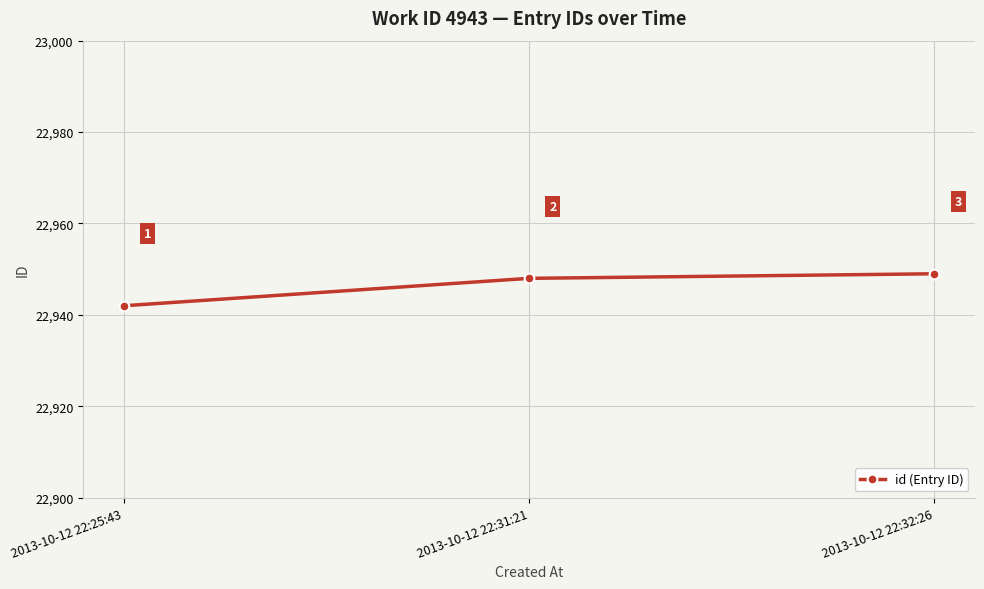

True or false: the data shows 22948 at 2013-10-12 22:31:21.

True